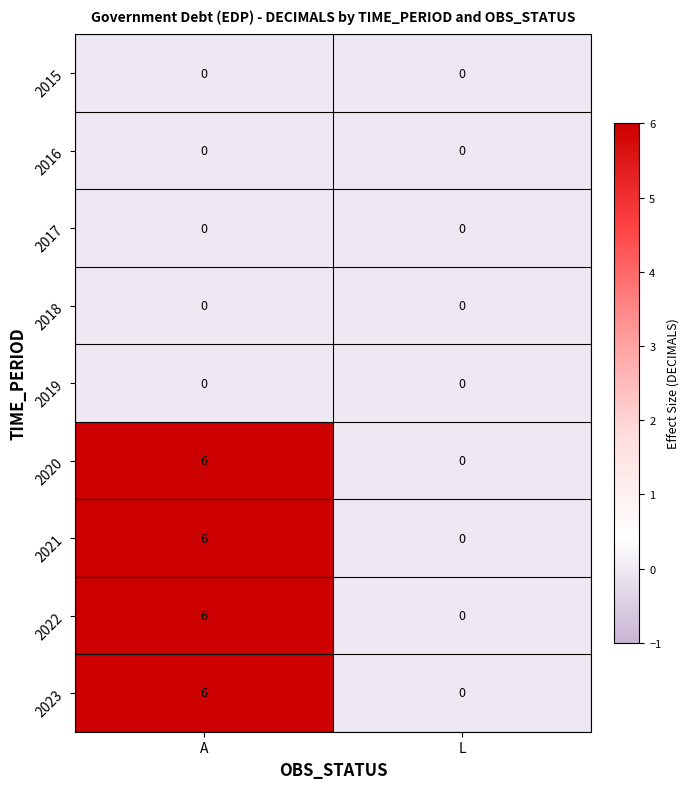

What is the total value across all series at A?

24